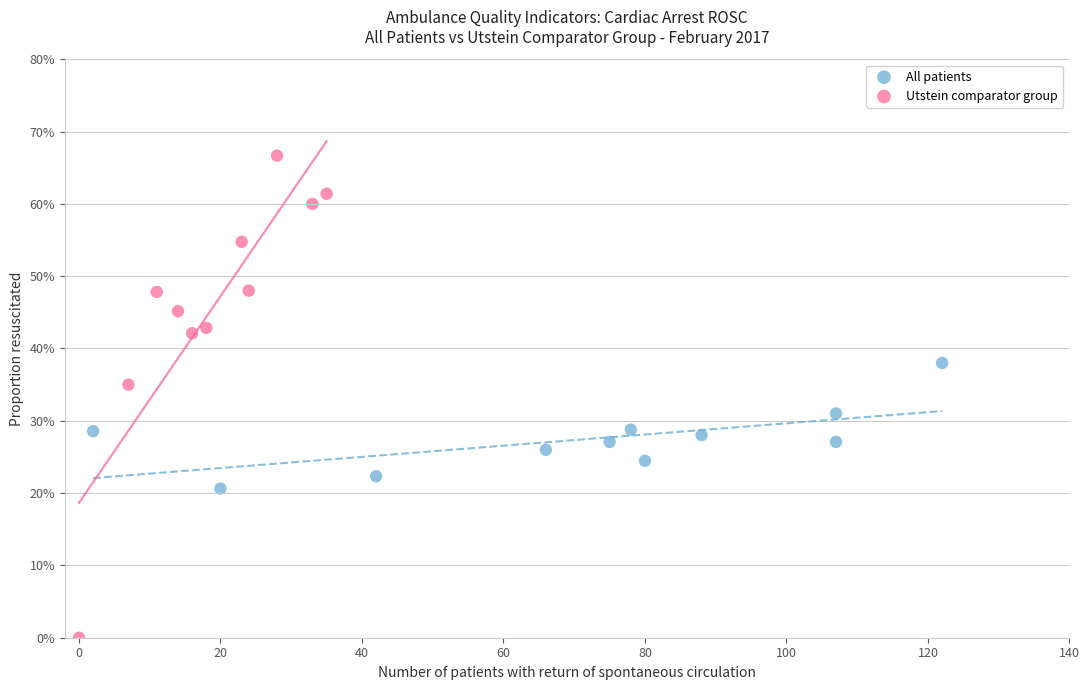

Which series contains the highest Y value?

Utstein comparator group